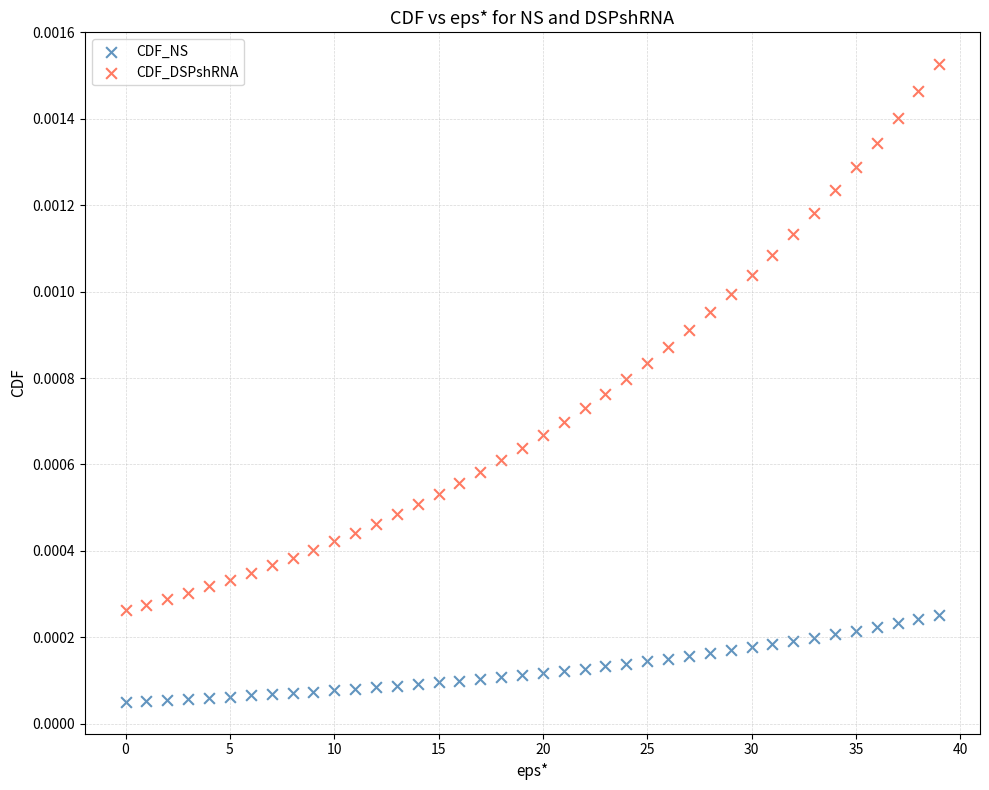

Which series reaches the minimum Y coordinate?

CDF_NS